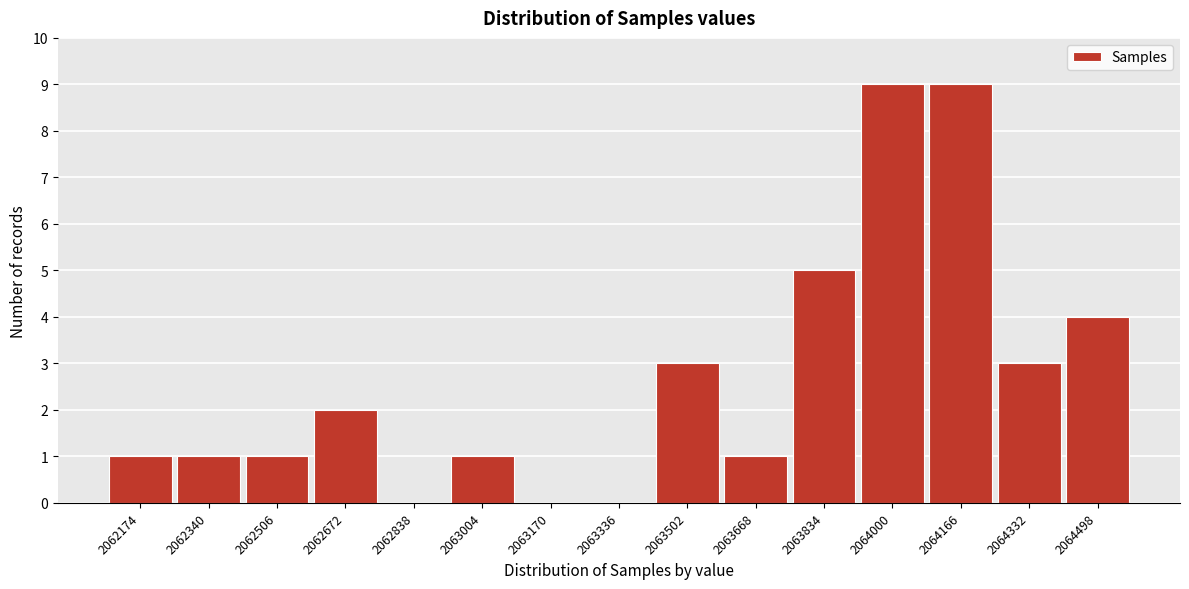

What is the height of the bar covering 2064240 to 2064420 on the x-axis? Neither the bar edges nor the heights are printed on the chart, so give them approximately, as read against the axes.

3